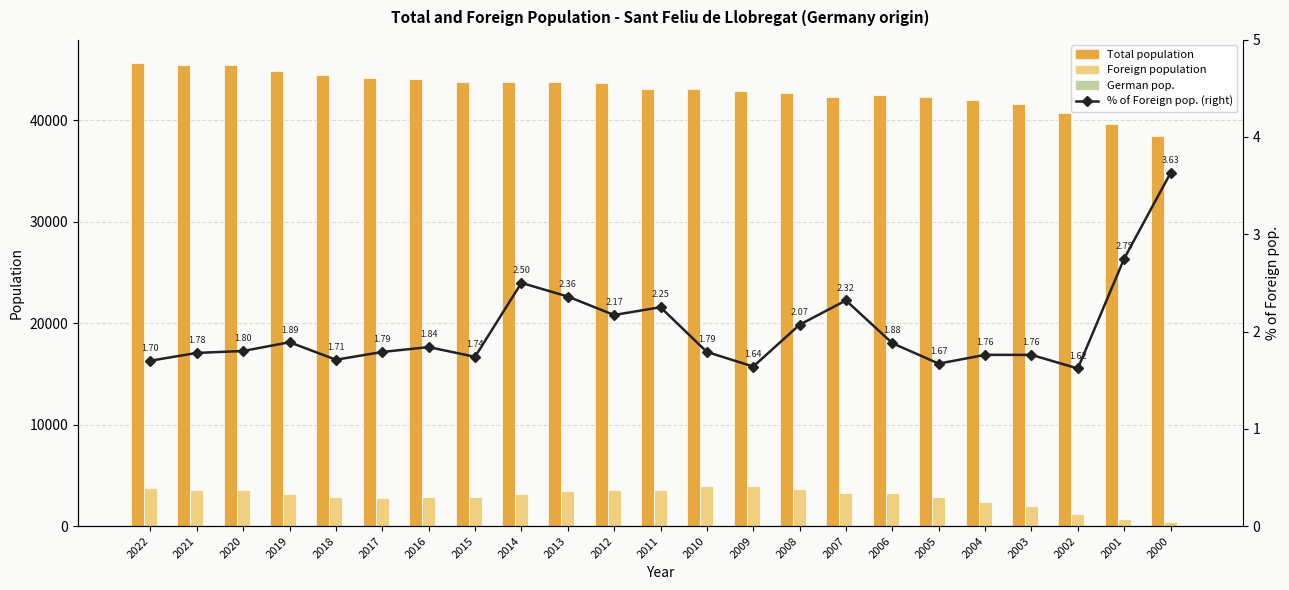

Is the value of German pop. at 2008 greater than the value of % of Foreign pop. (right) at 2020?

Yes